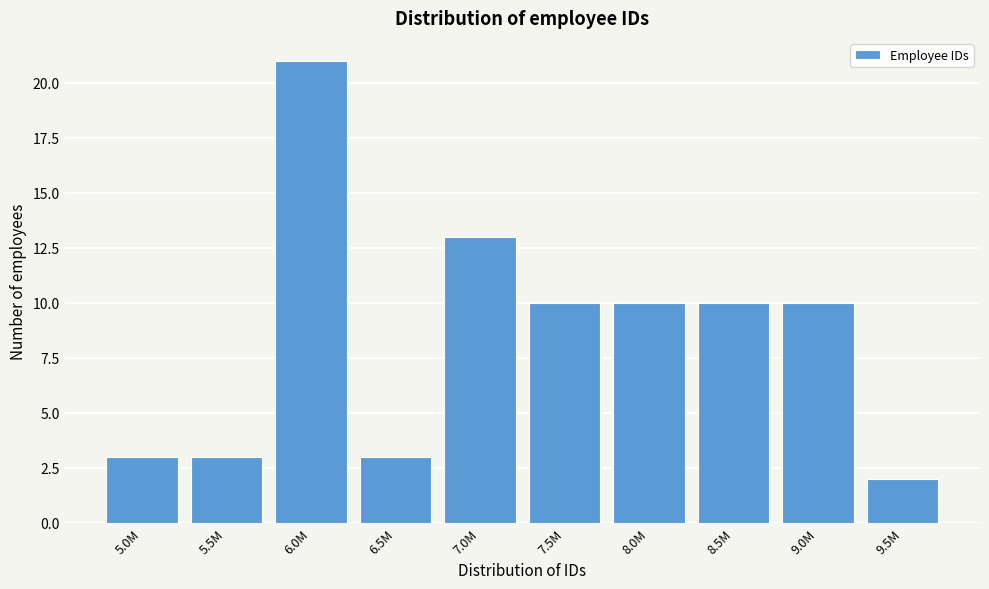

Reading right to left, extract all data points from this chart.

9.5M=2	9.0M=10	8.5M=10	8.0M=10	7.5M=10	7.0M=13	6.5M=3	6.0M=21	5.5M=3	5.0M=3